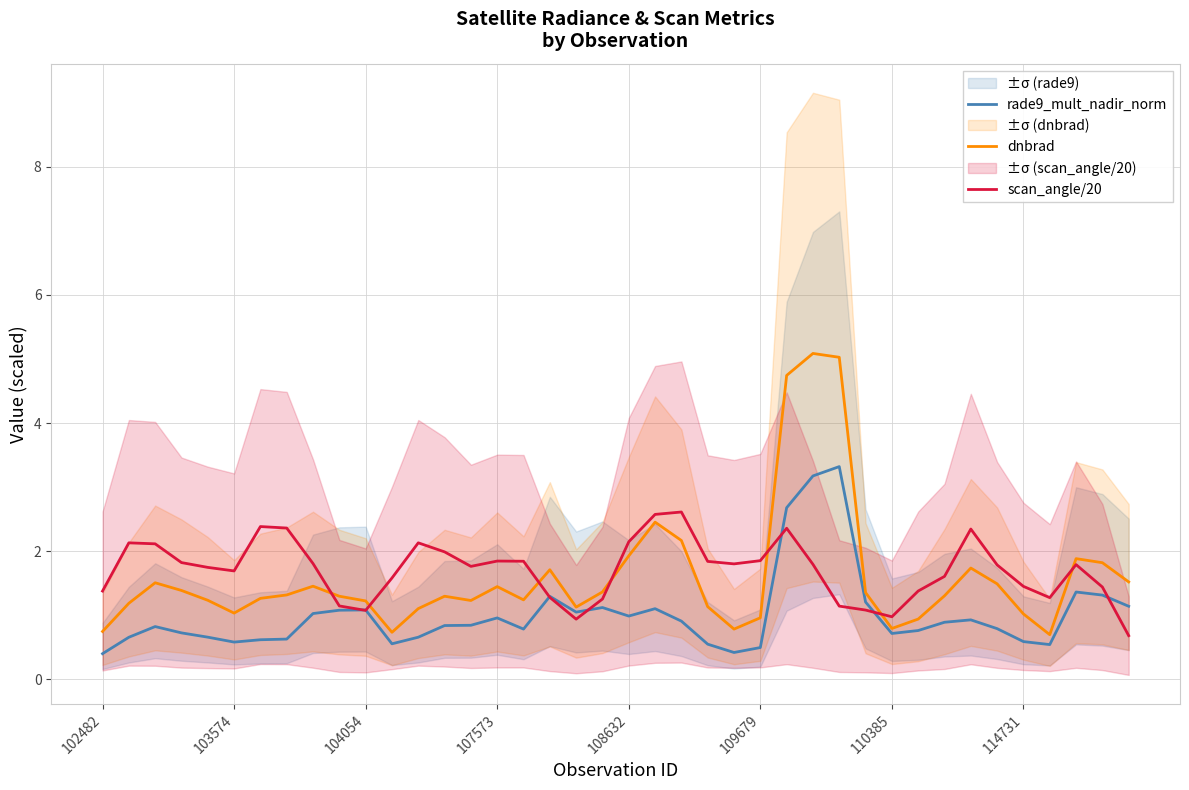

Rank the series by their average value, from highest to lowest.

scan_angle/20, dnbrad, rade9_mult_nadir_norm